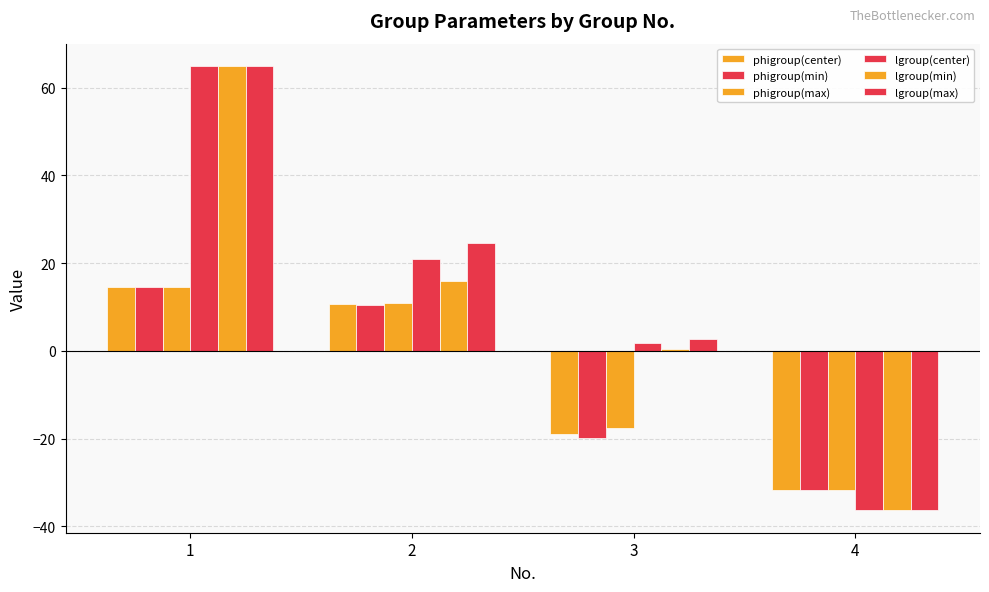

How many data points does each series have?

4